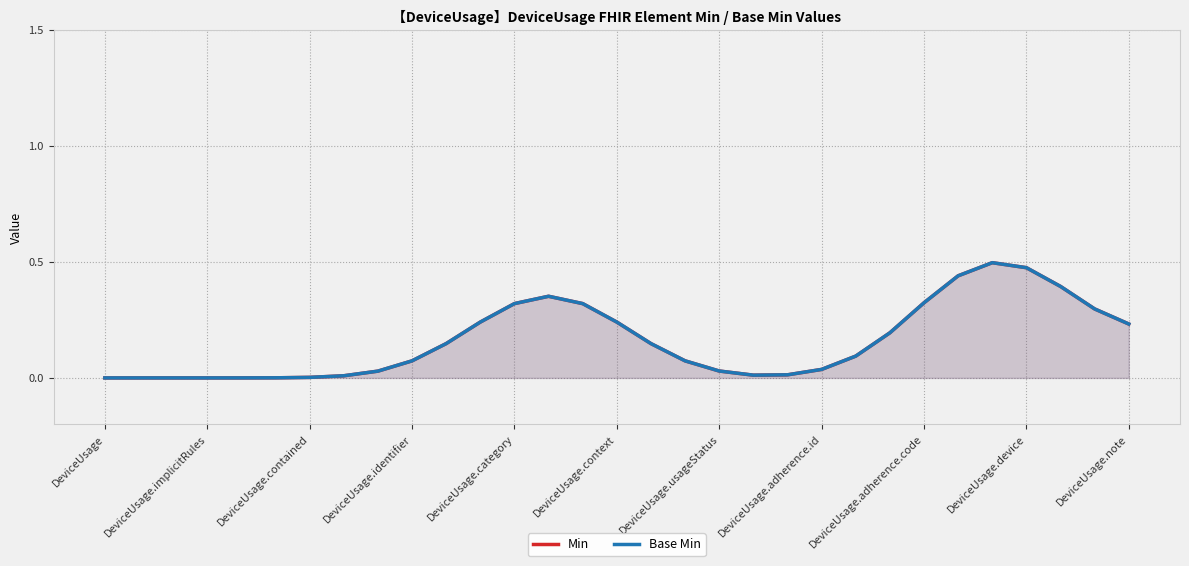

What is the value of the Min point at the 30th from the left?

0.3